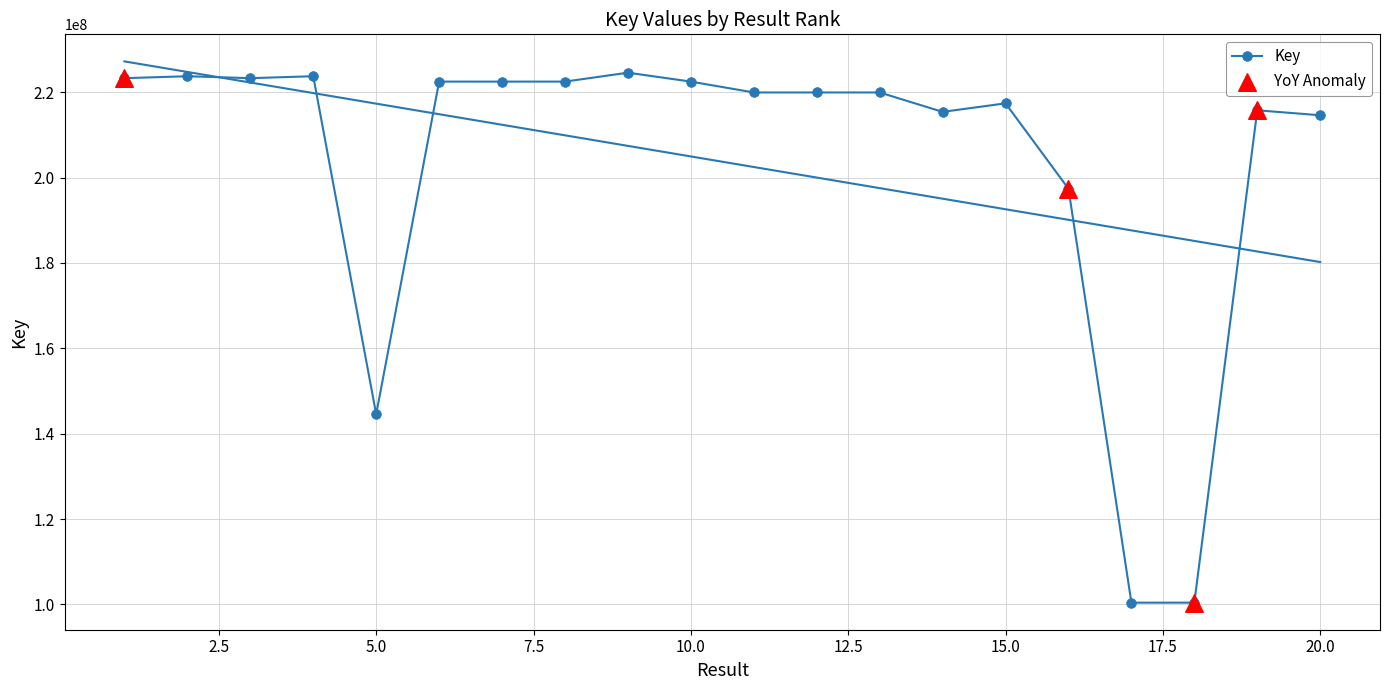

Approximately how many times larger is the value at 11 compared to 16?

1.1